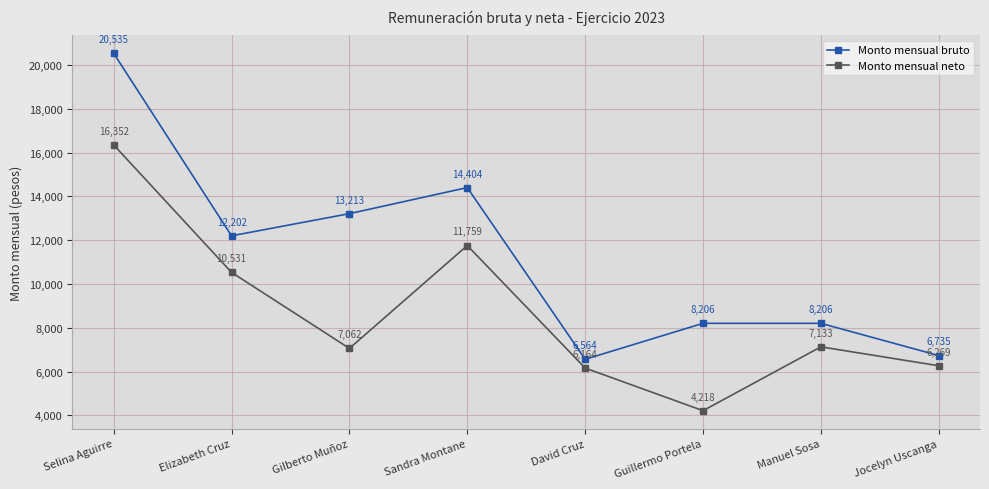

True or false: Monto mensual bruto and Monto mensual neto cross at least once.

False